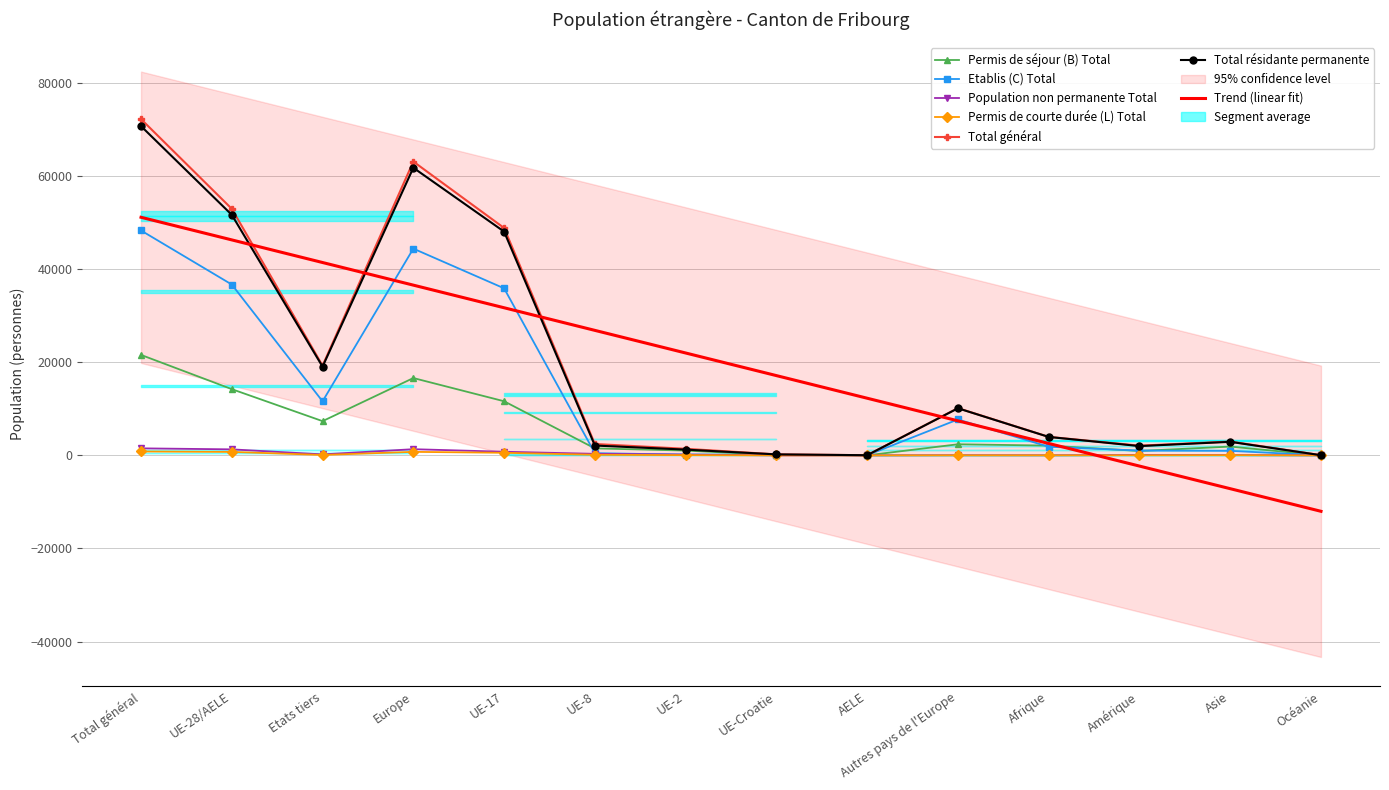

Reading right to left, list all the values displayed in this chart.

Permis de séjour (B) Total: 18	1892	943	2099	2386	8	59	1032	1502	11625	16612	7354	14226	21580
Etablis (C) Total: 18	973	1030	1852	7716	29	153	151	479	35882	44410	11609	36694	48303
Population non permanente Total: 5	67	90	19	34	1	3	176	333	782	1329	215	1295	1510
Permis de courte durée (L) Total: 0	44	24	11	13	0	2	55	132	555	757	92	744	836
Total général: 41	2976	2087	3981	10149	38	217	1414	2446	48844	63108	19270	52959	72229
Total résidante permanente: 36	2909	1997	3962	10115	37	214	1238	2113	48062	61779	19055	51664	70719